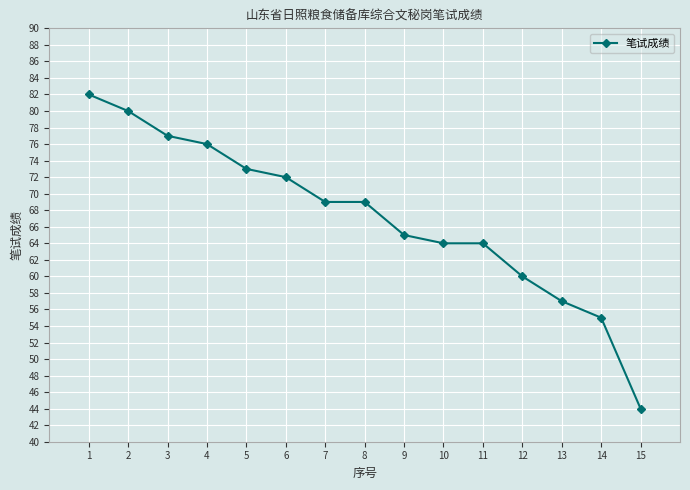

What is the change in value from 13 to 14?

-2